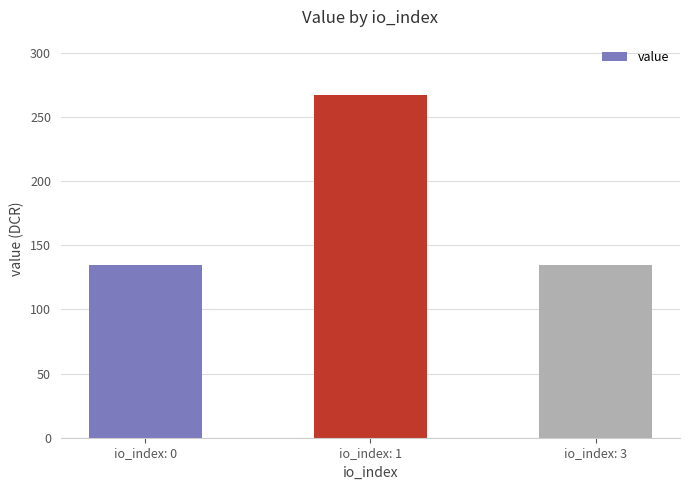

What is the average value?

178.6